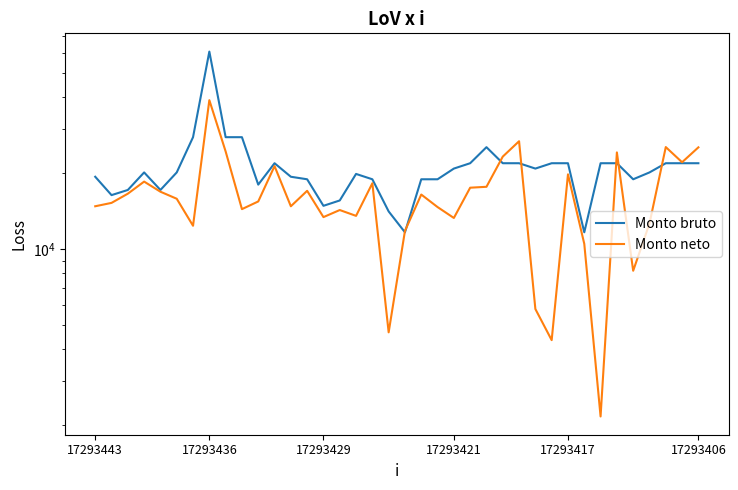

What is the maximum value for Monto neto?

38872.4